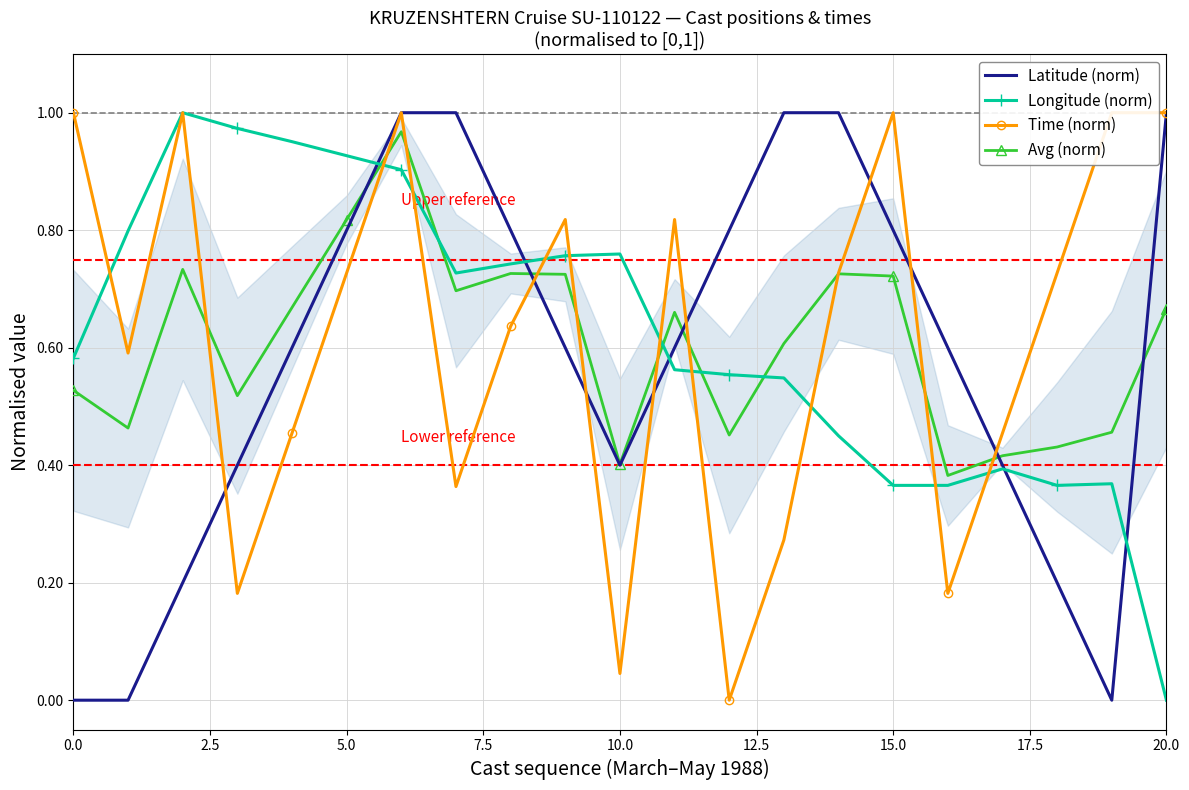

What is the average value of the Avg (norm) series?

0.6